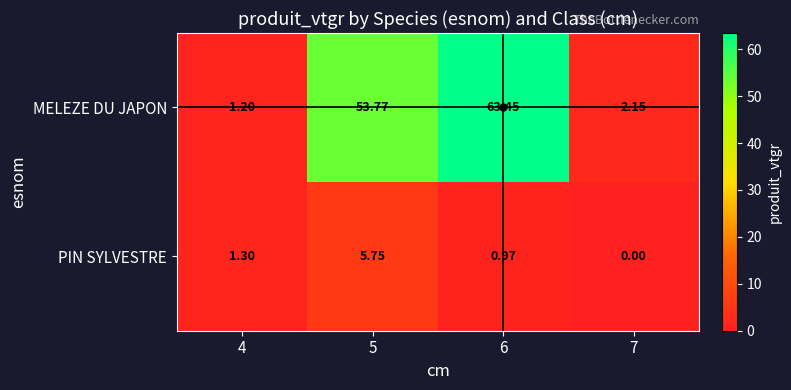

What is the maximum value shown in the chart?

63.5